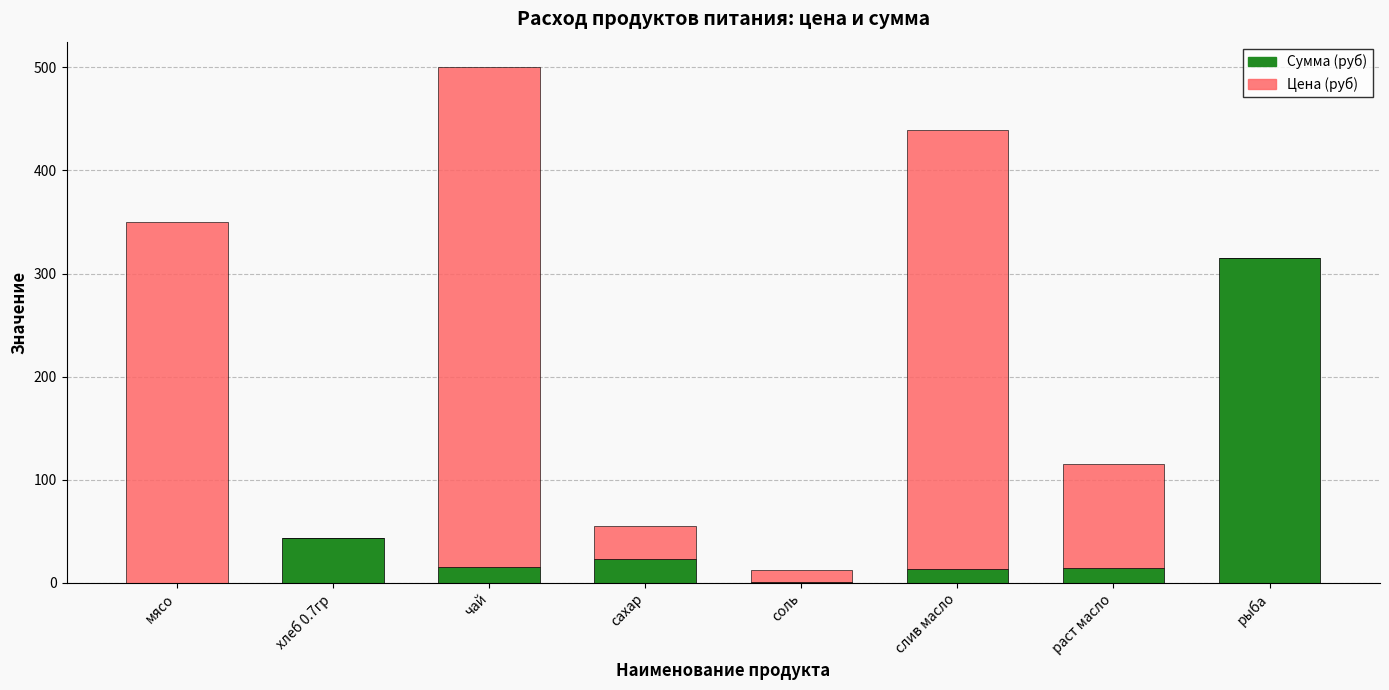

Are the bars grouped side by side (vs. stacked)?

No